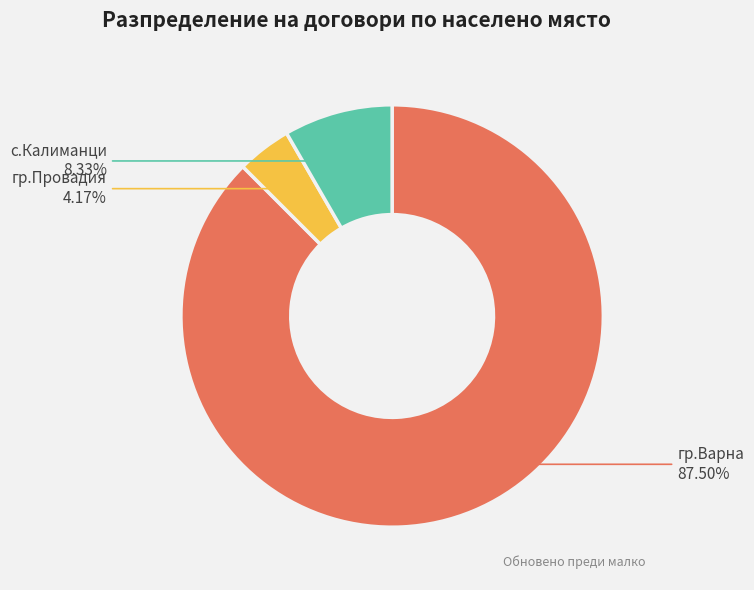

Is it true that гр.Провадия is 4% of the pie?

True